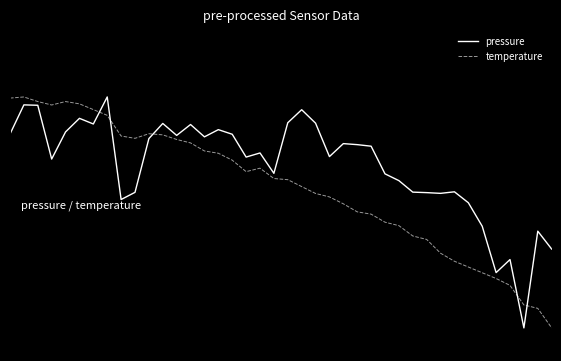

True or false: temperature has more than 1 interior local peaks.

True